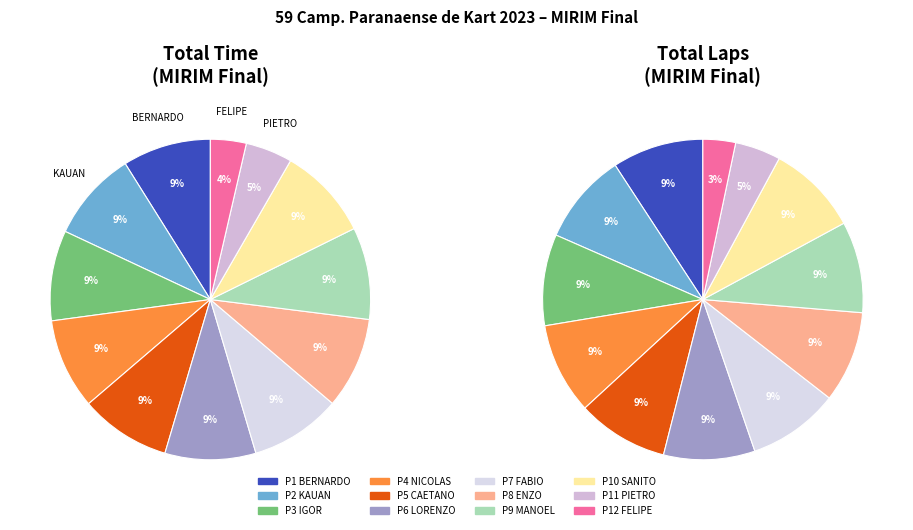

Is the sum of PIETRO SORBARA and LORENZO TANNER KUHN greater than half?

No